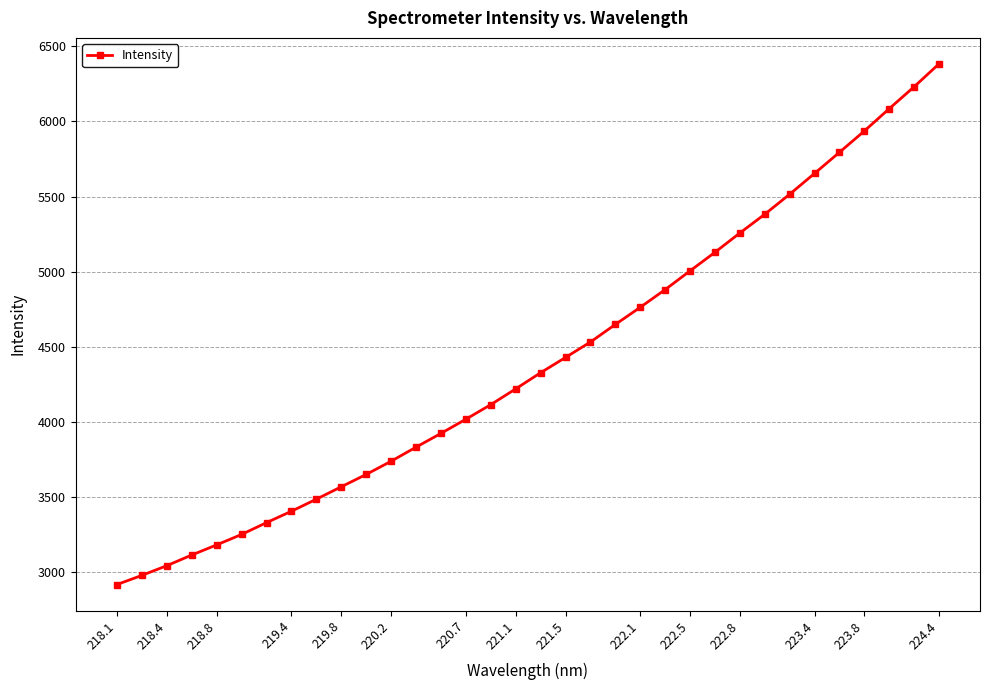

What is the difference between the maximum and minimum values?

3466.1